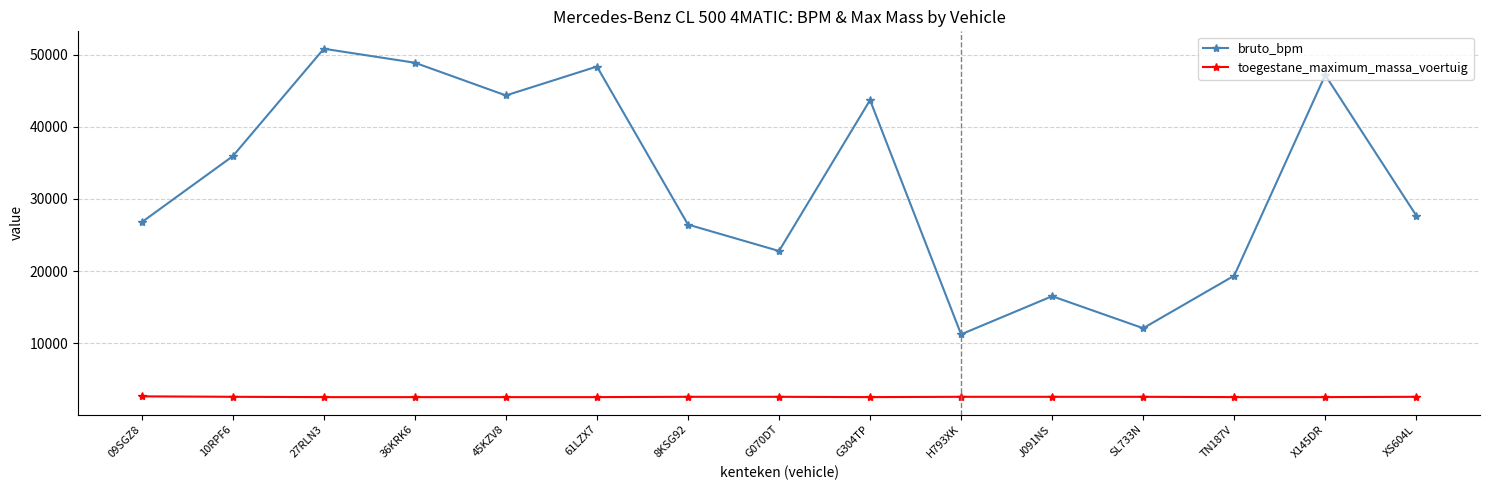

Count the toegestane_maximum_massa_voertuig values in the range 2510 to 2555.

14